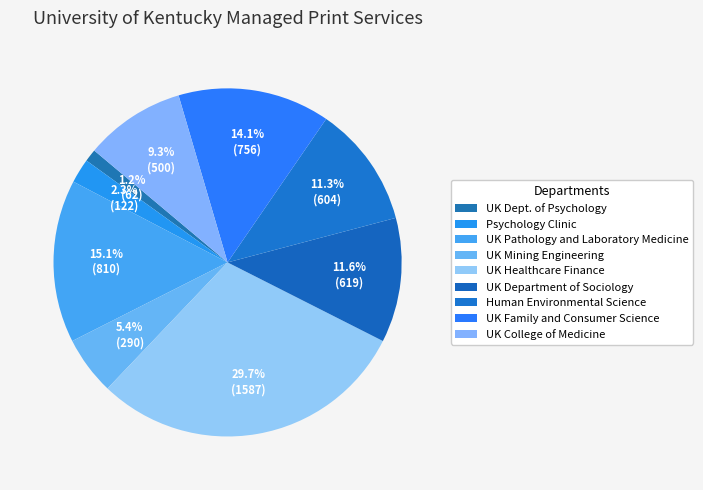

Count the number of slices in the pie.

9